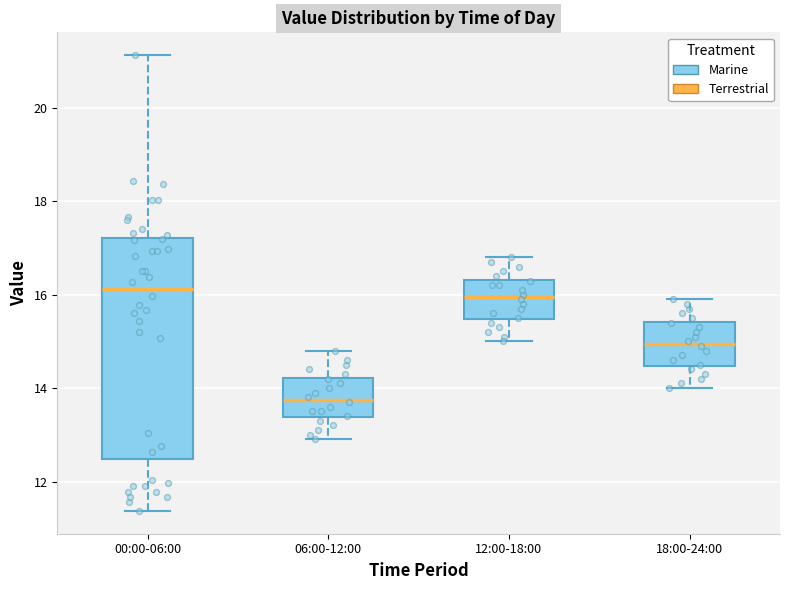

Where does the median line of the box for 06:00-12:00 sit on the y-axis? The values are not printed on the chart, so give them approximately, as read against the axis.

13.8